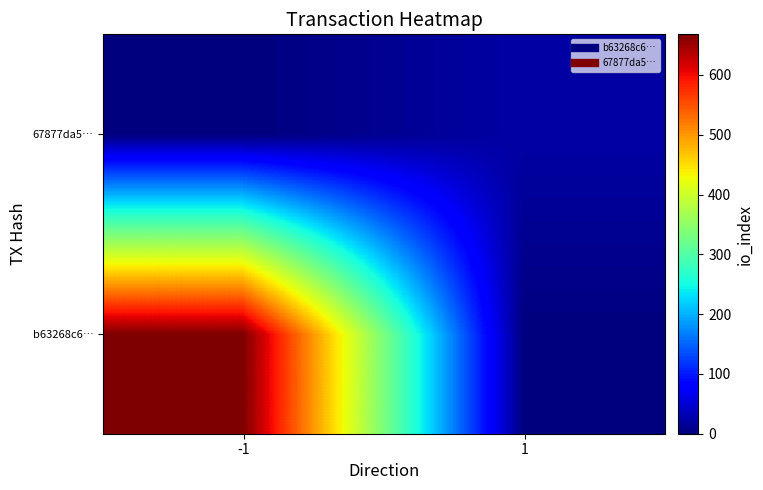

Rank the series at 1 from highest to lowest value.

67877da5…, b63268c6…